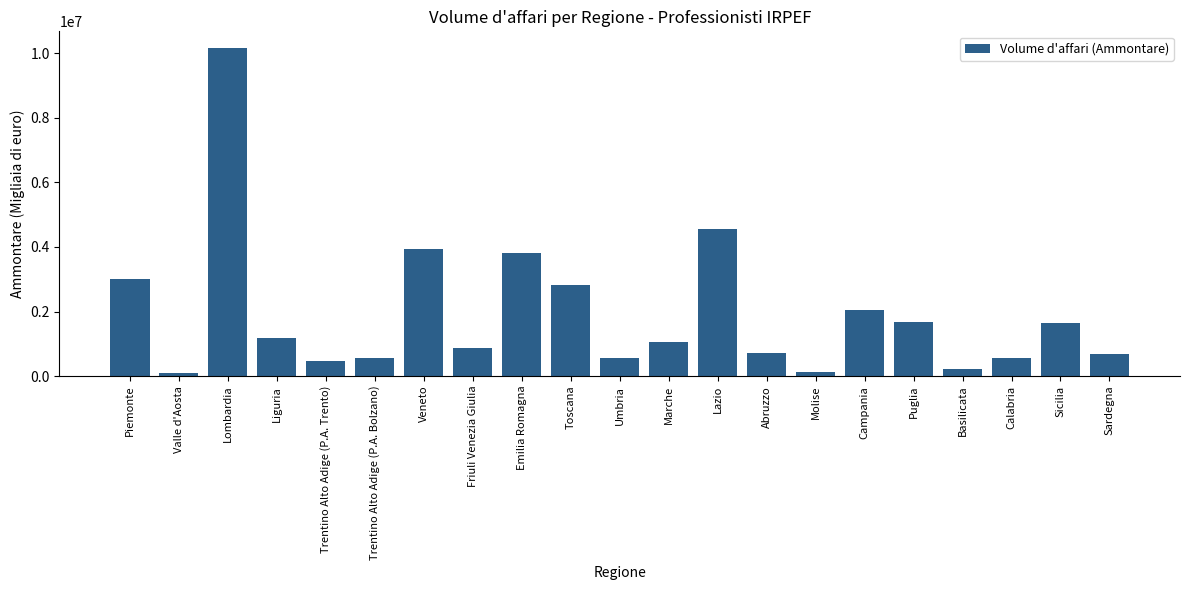

Which has a higher value, Umbria or Molise?

Umbria